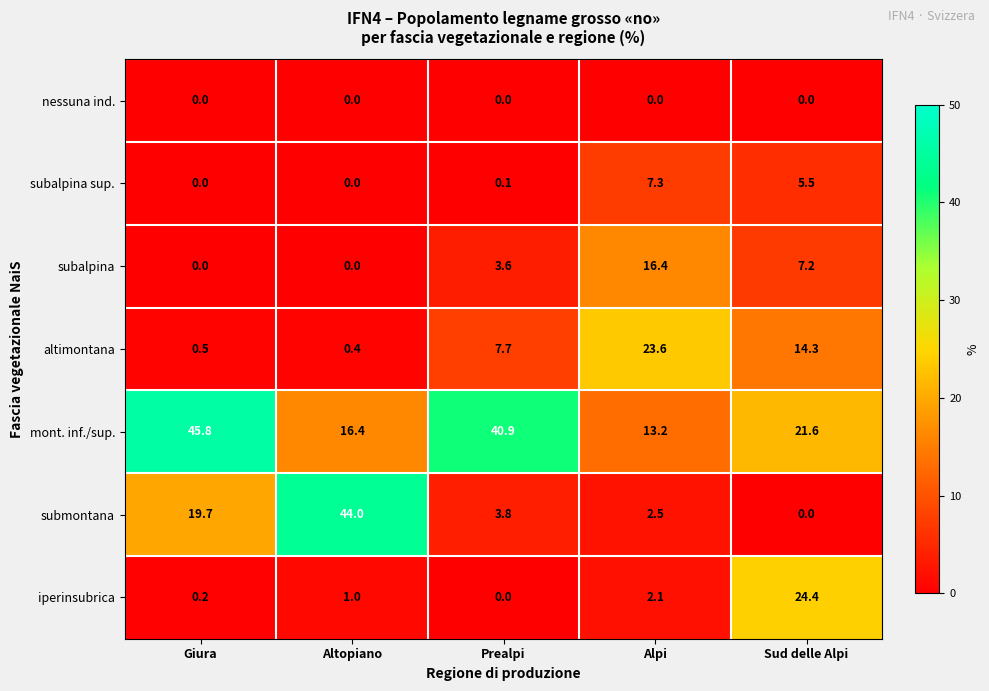

Where does the mont. inf./sup. series first go above 21?

Giura